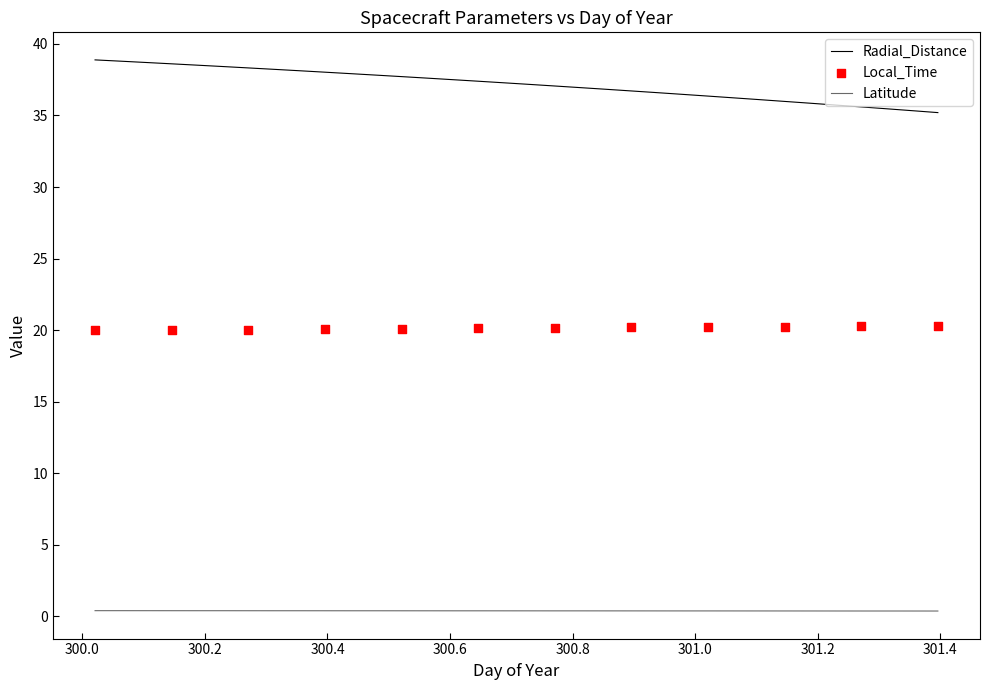

True or false: Latitude and Radial_Distance intersect in this chart.

False